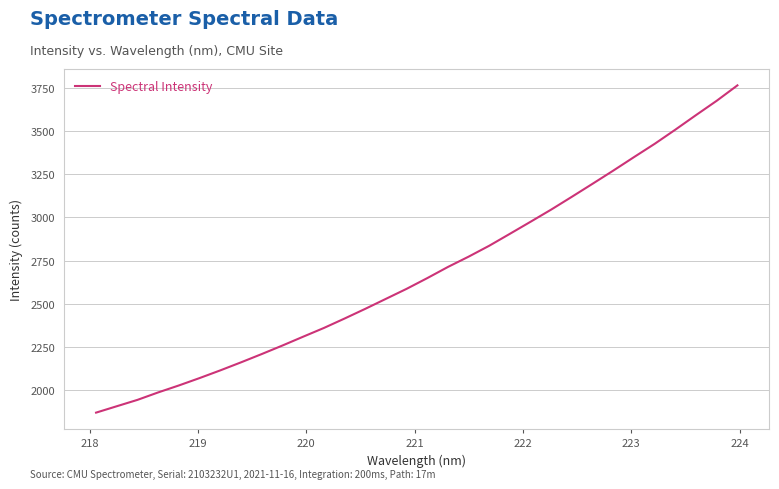

What is the maximum value shown in the chart?

3763.2